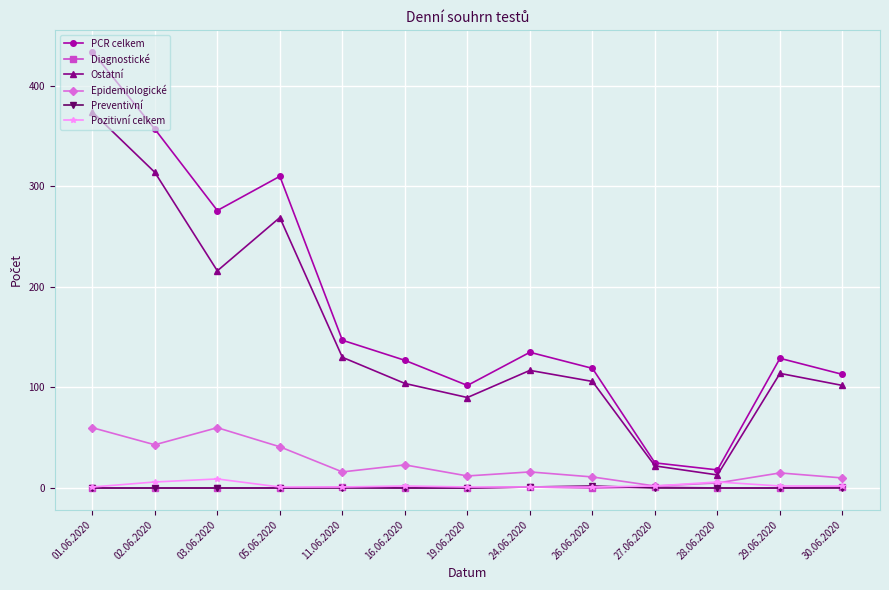

Which series has the largest total across all categories?

PCR celkem